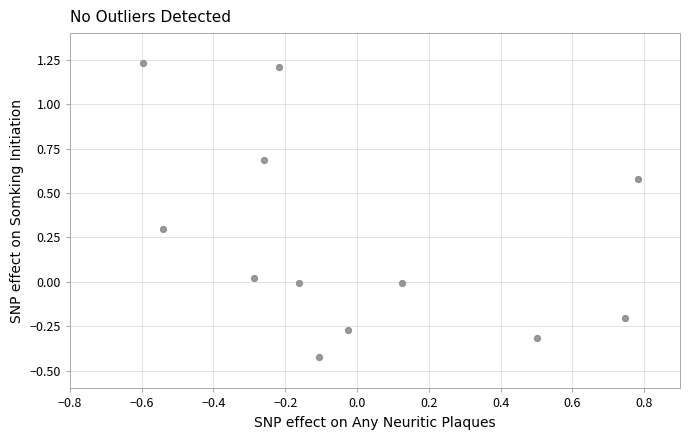

What is the range of Y values (max minus min)?

1.7